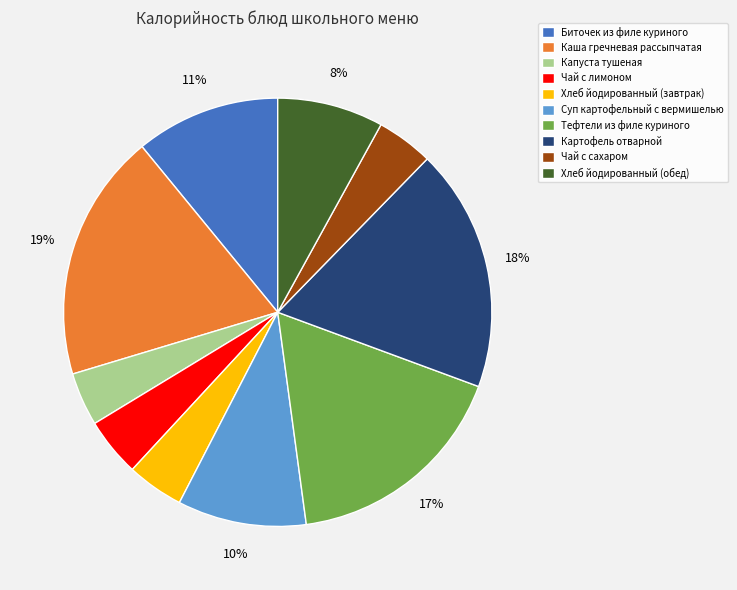

To the nearest percent, what is the difference between the Хлеб йодированный (обед) and Картофель отварной slice percentages?

10%